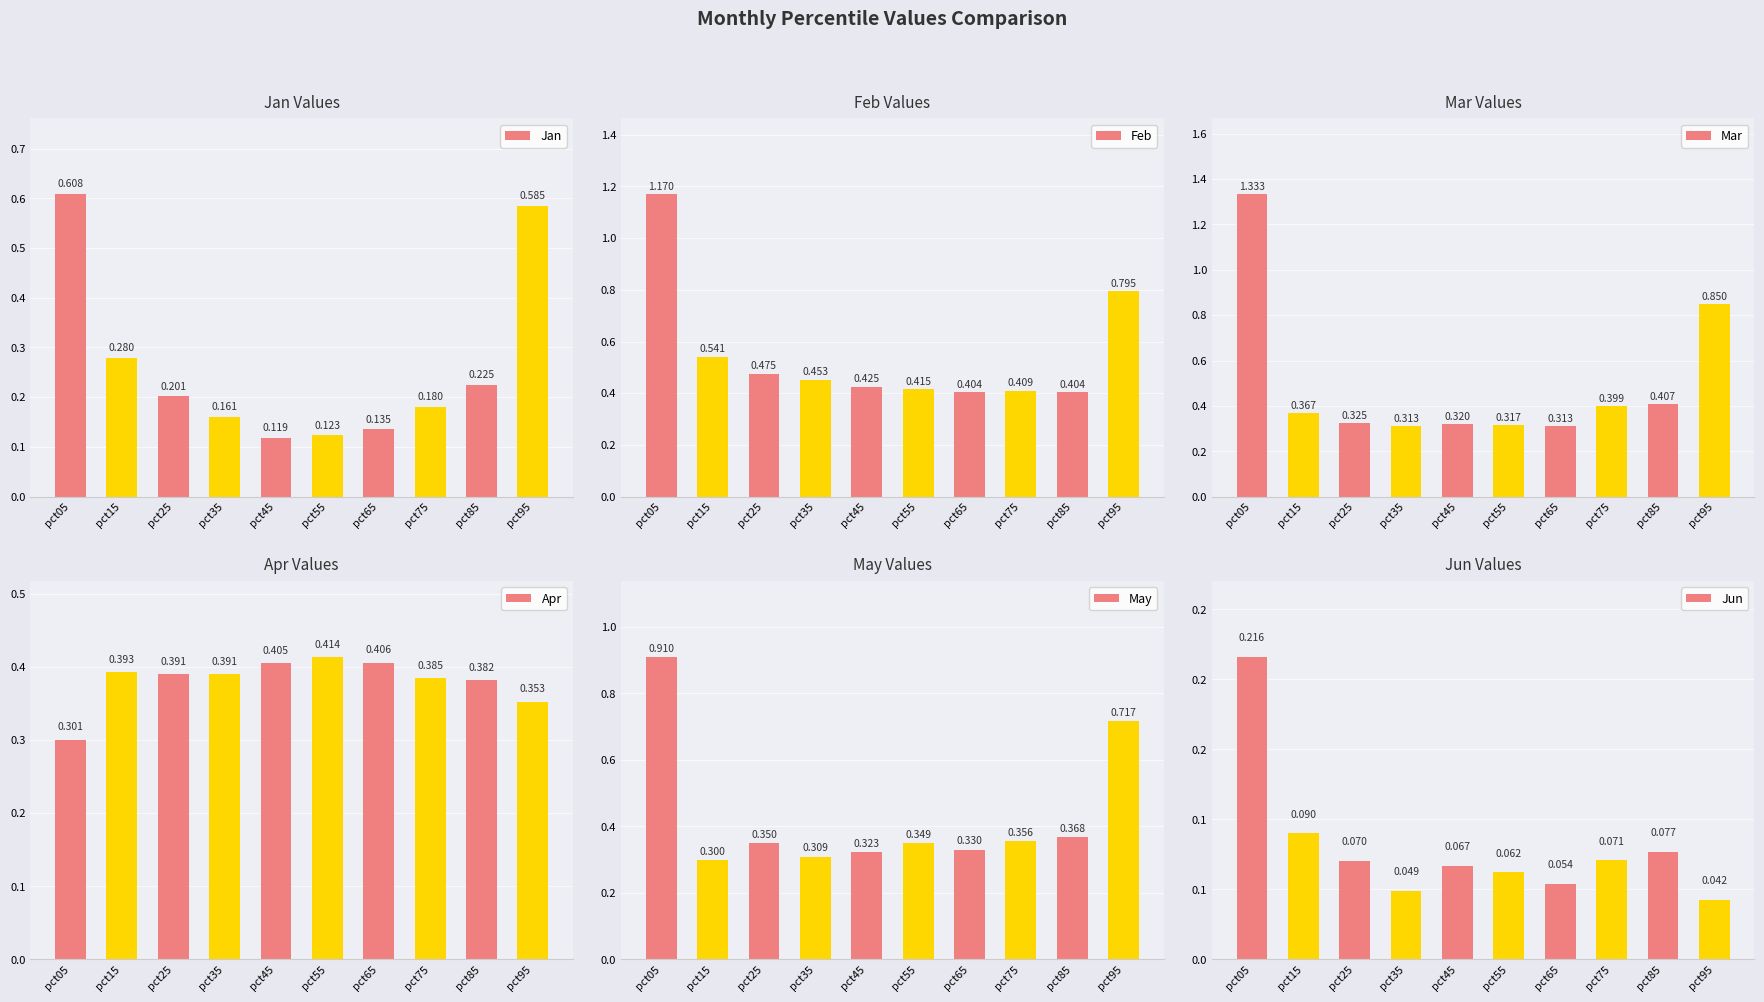

Between pct35 and pct65, which series saw the biggest shift?

Feb